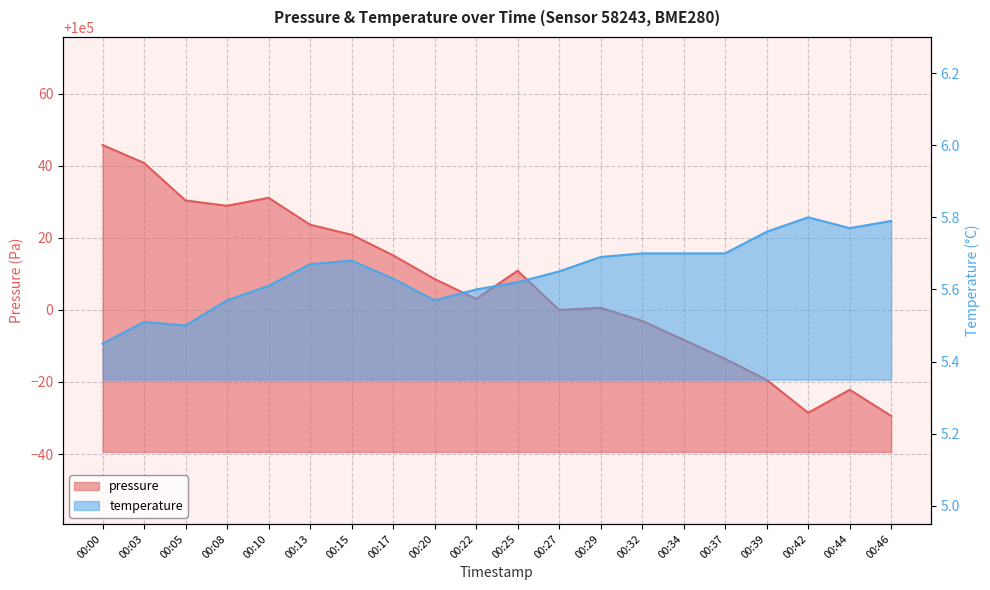

Where is the first local minimum for temperature?

00:05